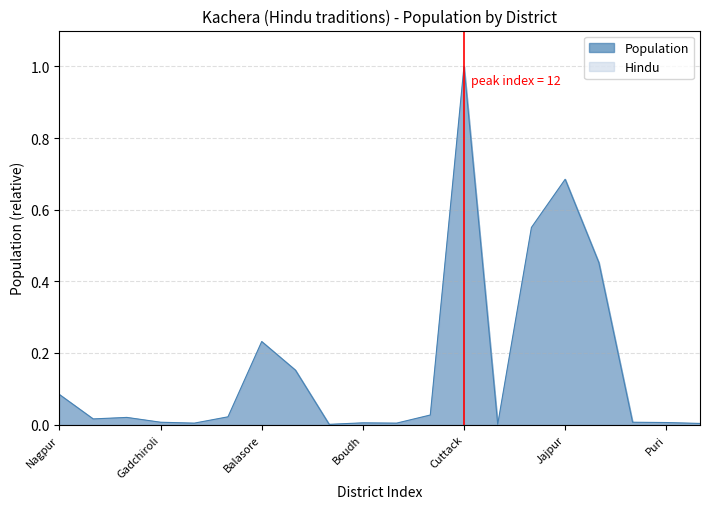

Between Dhenkanal and Ganjam, which is larger?

Ganjam